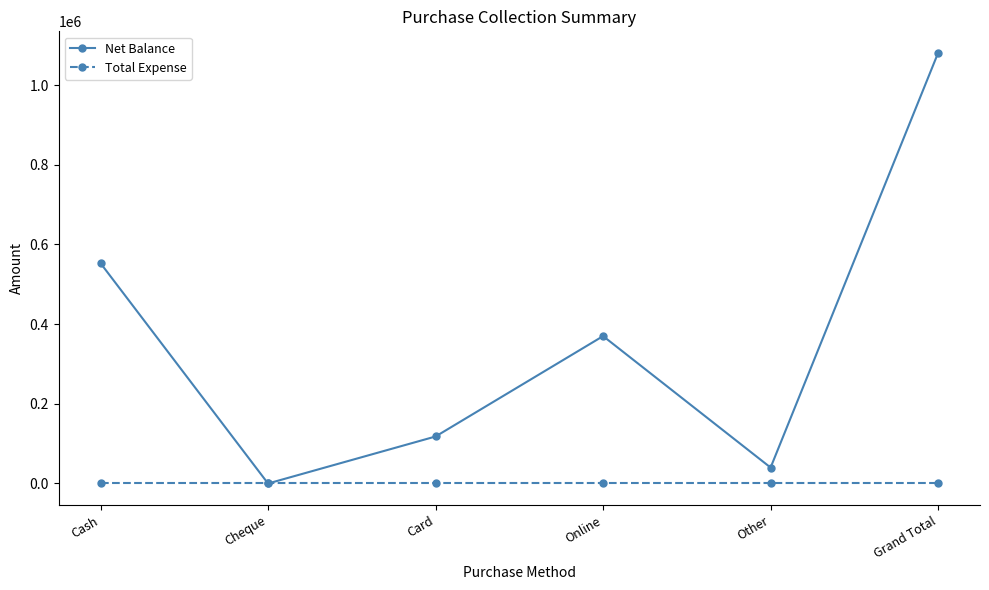

How many distinct data groups are displayed?

2